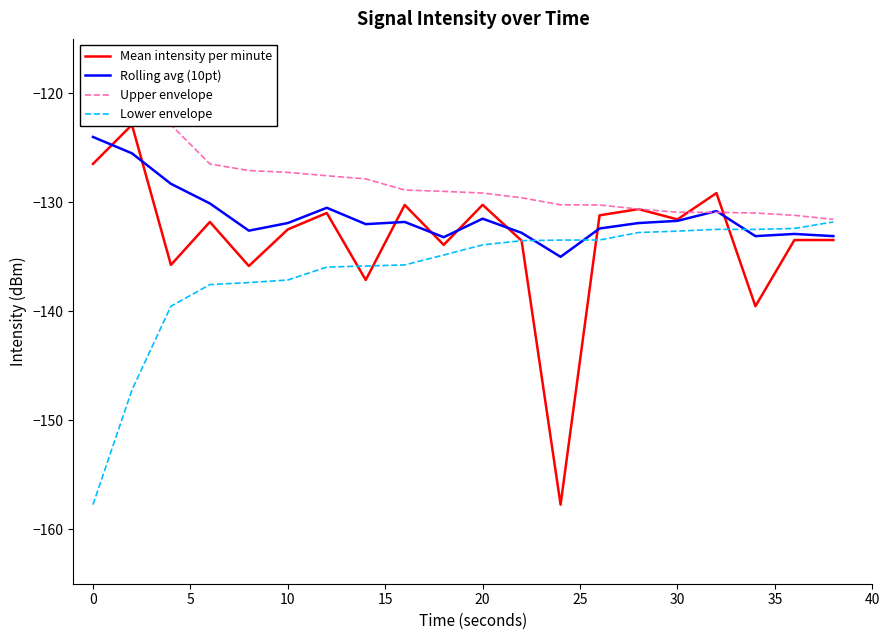

Which series has the widest spread of values?

Mean intensity per minute